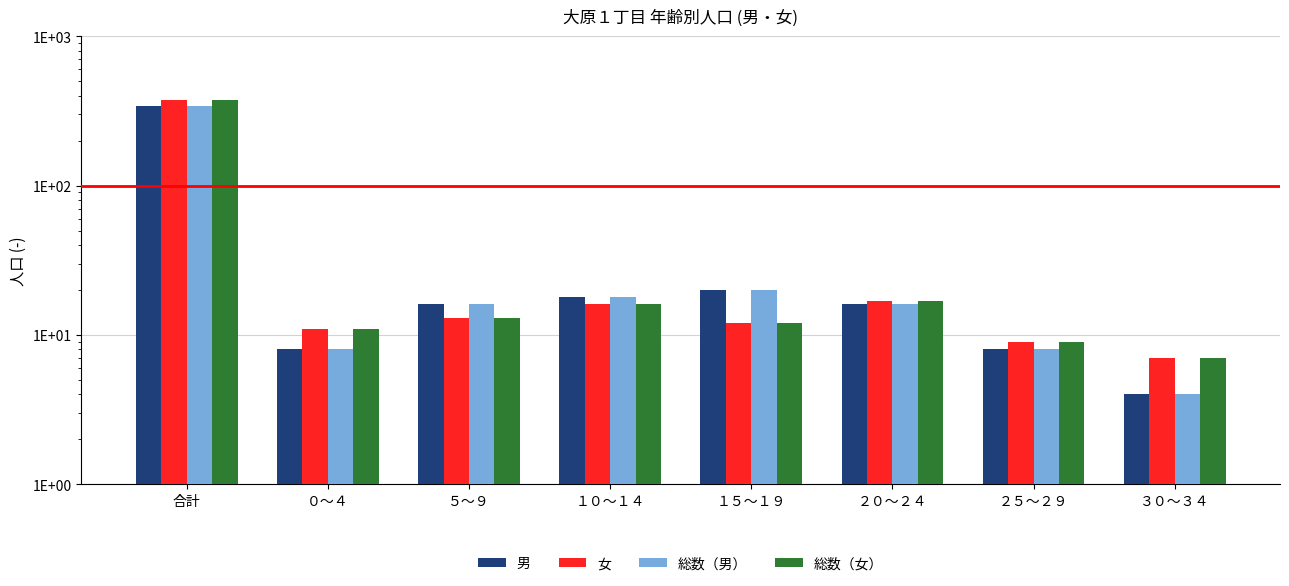

What is the total value across all series at １５～１９?

64